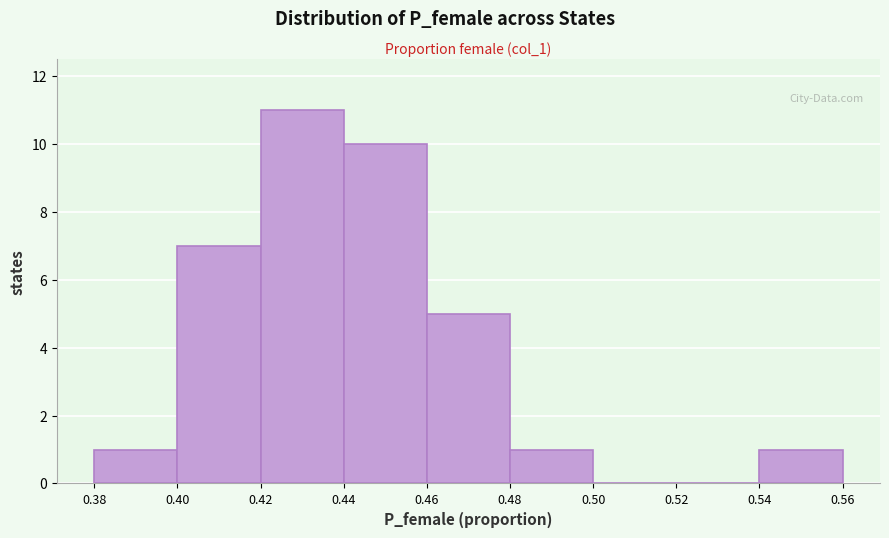

Reading left to right, list every bar in this chart as the range it spans on the x-axis followed by its height. The values are not printed on the chart, so give them approximately, as read against the axis.

0.38 to 0.40: 1
0.40 to 0.42: 7
0.42 to 0.44: 11
0.44 to 0.46: 10
0.46 to 0.48: 5
0.48 to 0.50: 1
0.50 to 0.52: 0
0.52 to 0.54: 0
0.54 to 0.56: 1